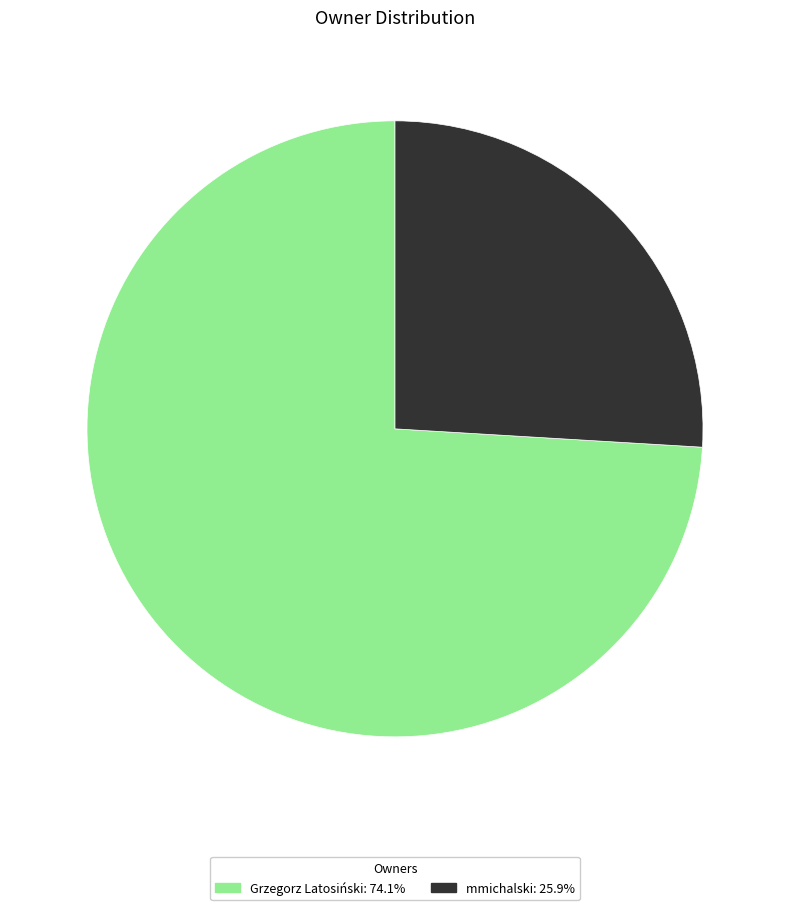

Does any single category account for the majority?

Yes